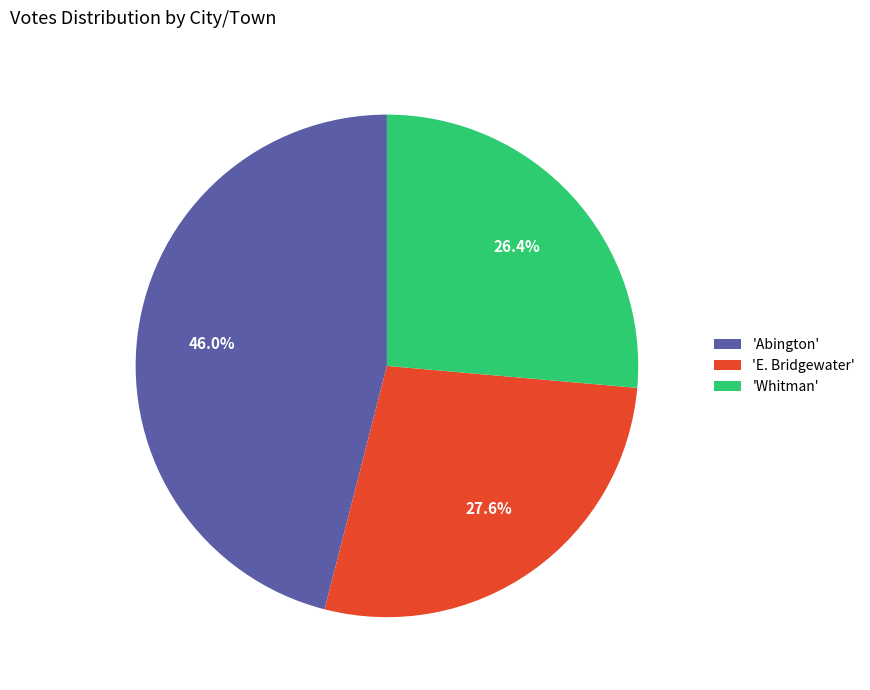

Is there any slice that represents more than half of the pie?

No